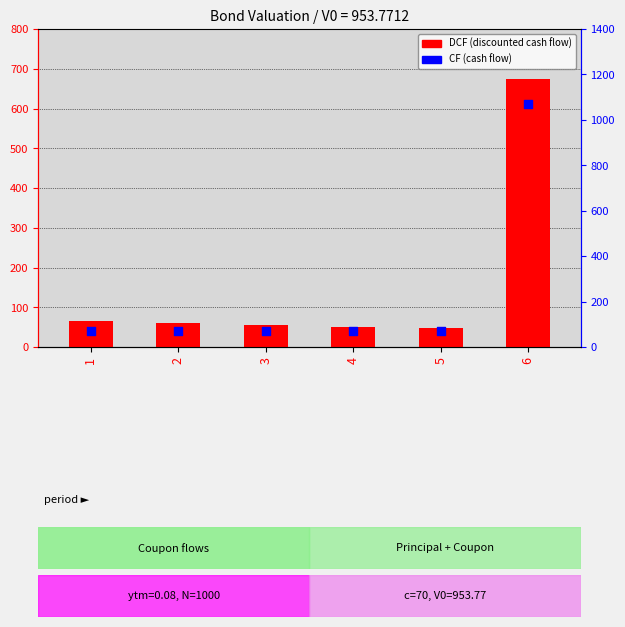

What is the total value across all series at 2?

130.0